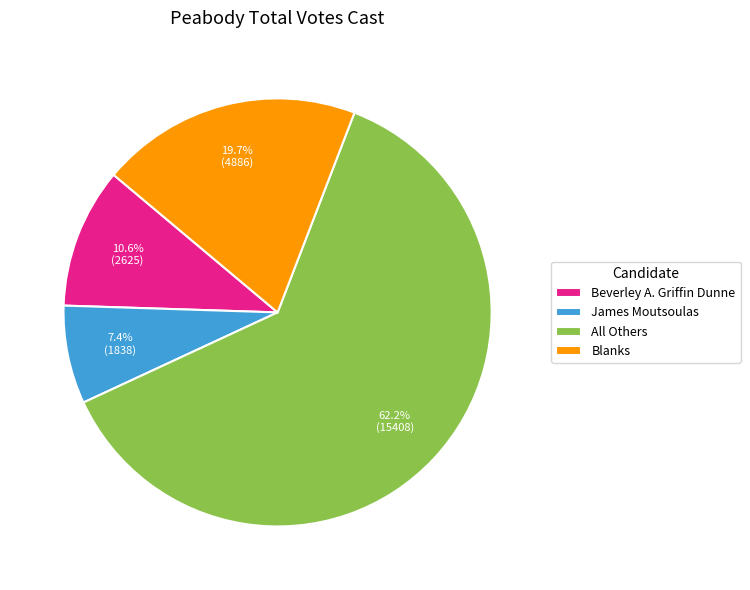

Between Beverley A. Griffin Dunne and All Others, which is larger?

All Others